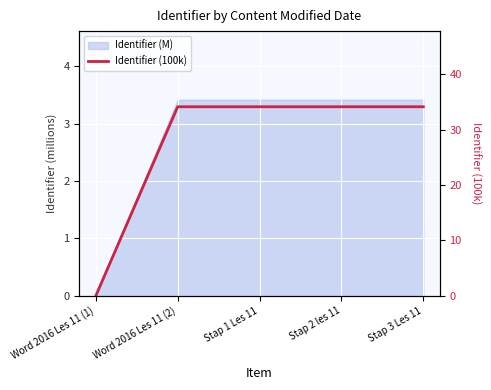

Reading left to right, what are all the values shown in this chart?

0.0	34.1	34.1	34.1	34.1